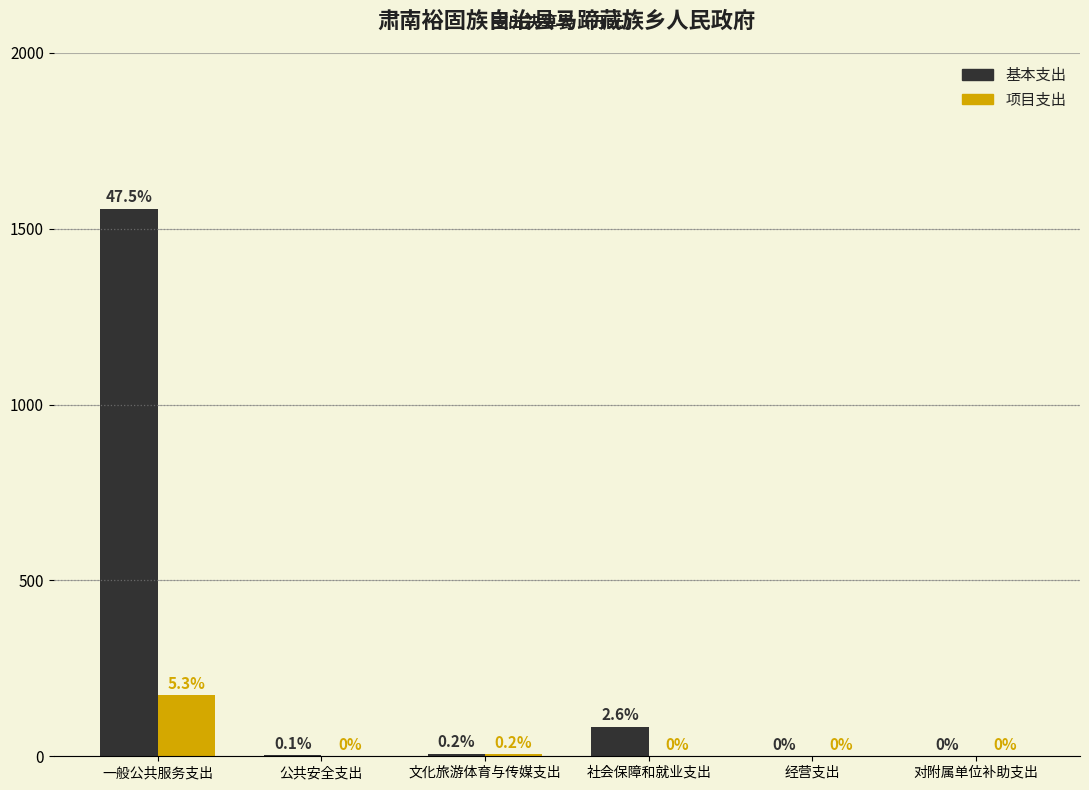

The 项目支出 series shows 102.2 at 经营支出. True or false?

False